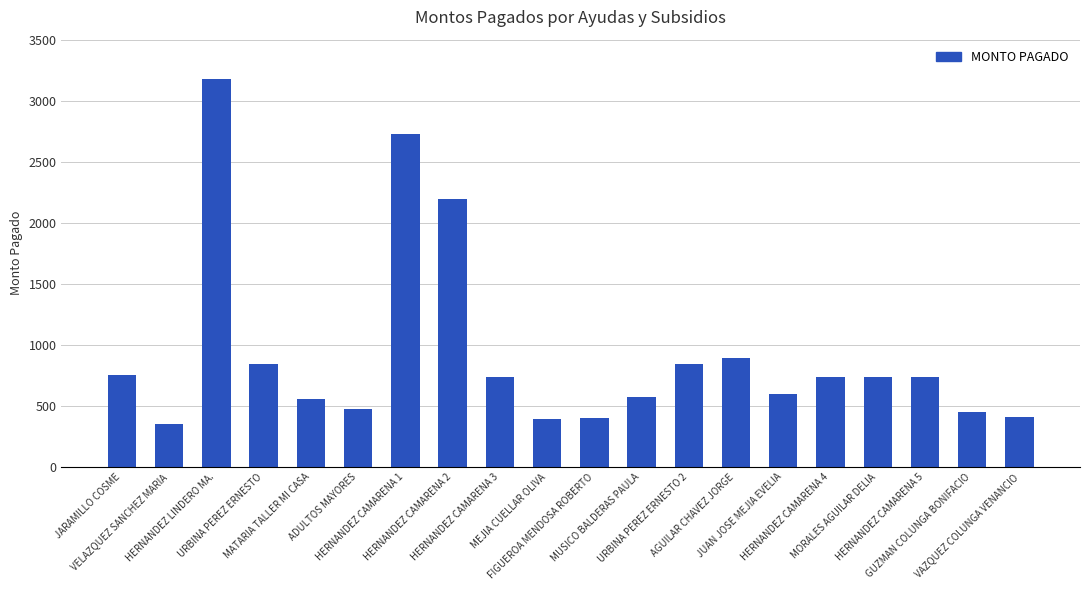

True or false: the data shows 197.4 at FIGUEROA MENDOSA ROBERTO.

False